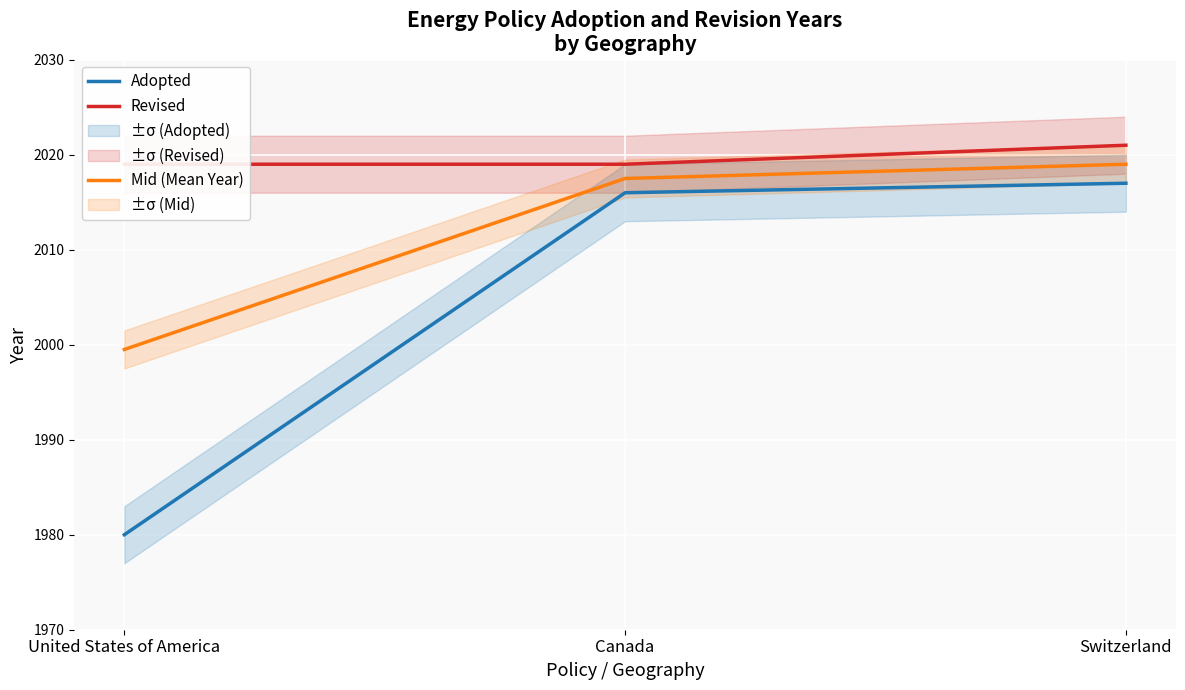

What is the maximum value shown in the chart?

2021.0